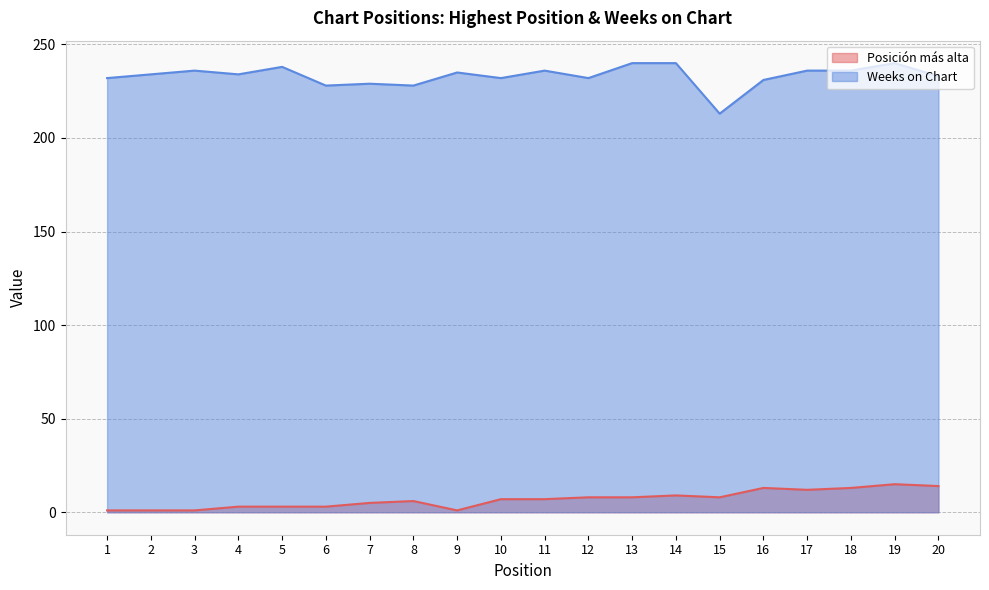

The value of Posición más alta at 18 is 13. True or false?

True